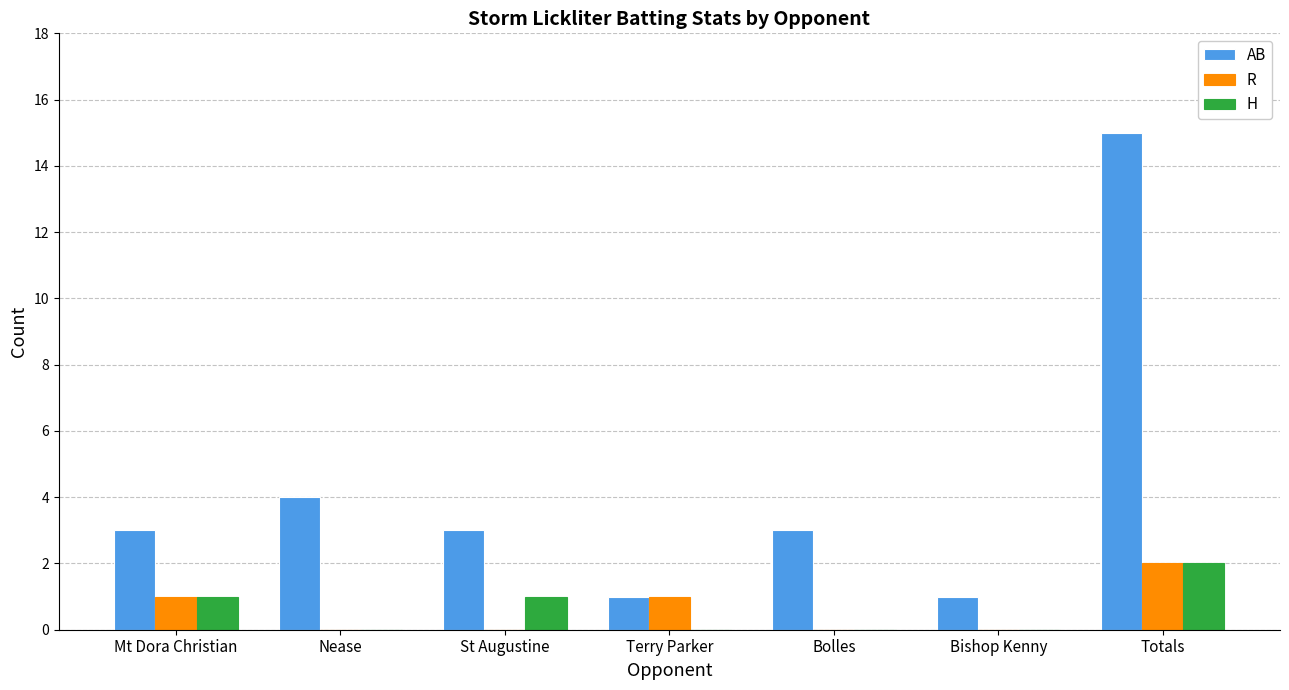

Reading left to right, what are all the values shown in this chart?

AB: Mt Dora Christian=3	Nease=4	St Augustine=3	Terry Parker=1	Bolles=3	Bishop Kenny=1	Totals=15
R: Mt Dora Christian=1	Nease=0	St Augustine=0	Terry Parker=1	Bolles=0	Bishop Kenny=0	Totals=2
H: Mt Dora Christian=1	Nease=0	St Augustine=1	Terry Parker=0	Bolles=0	Bishop Kenny=0	Totals=2